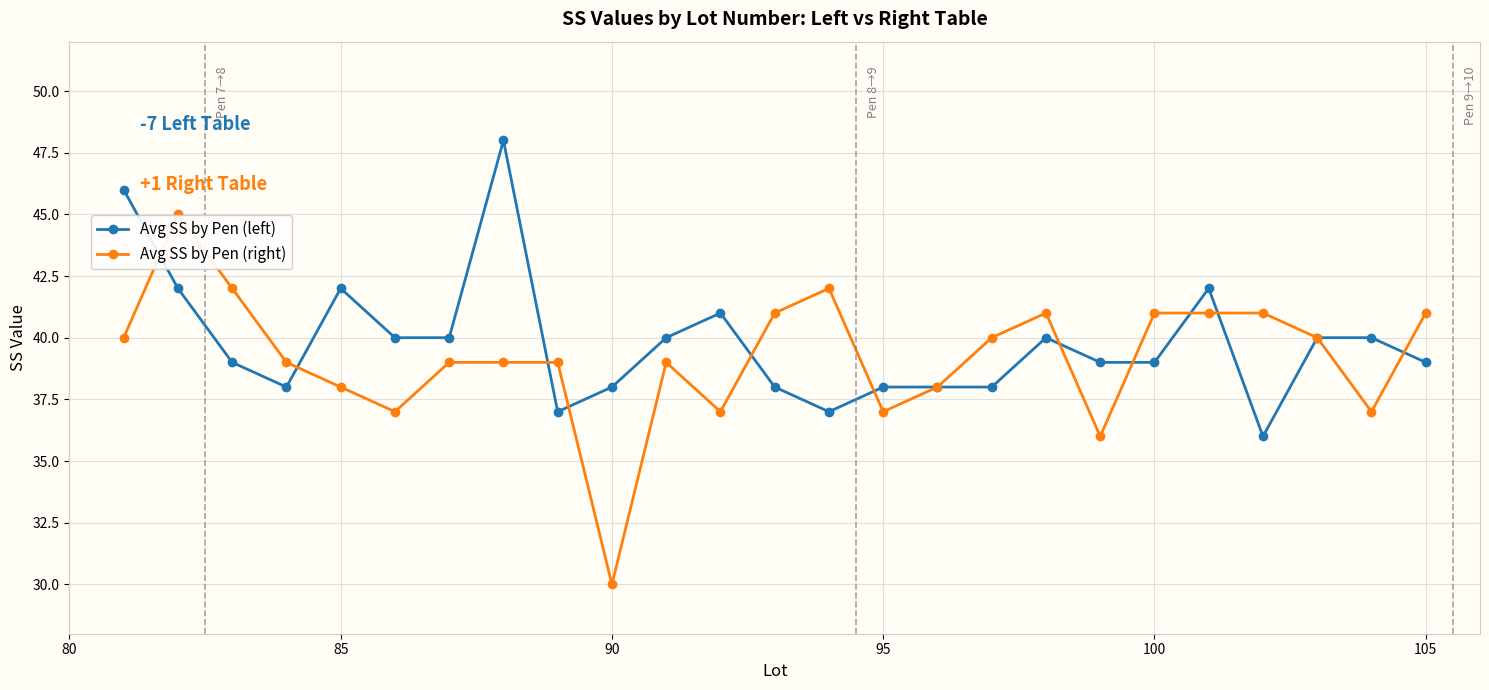

True or false: Avg SS by Pen (left) has more than 0 interior local peaks.

True